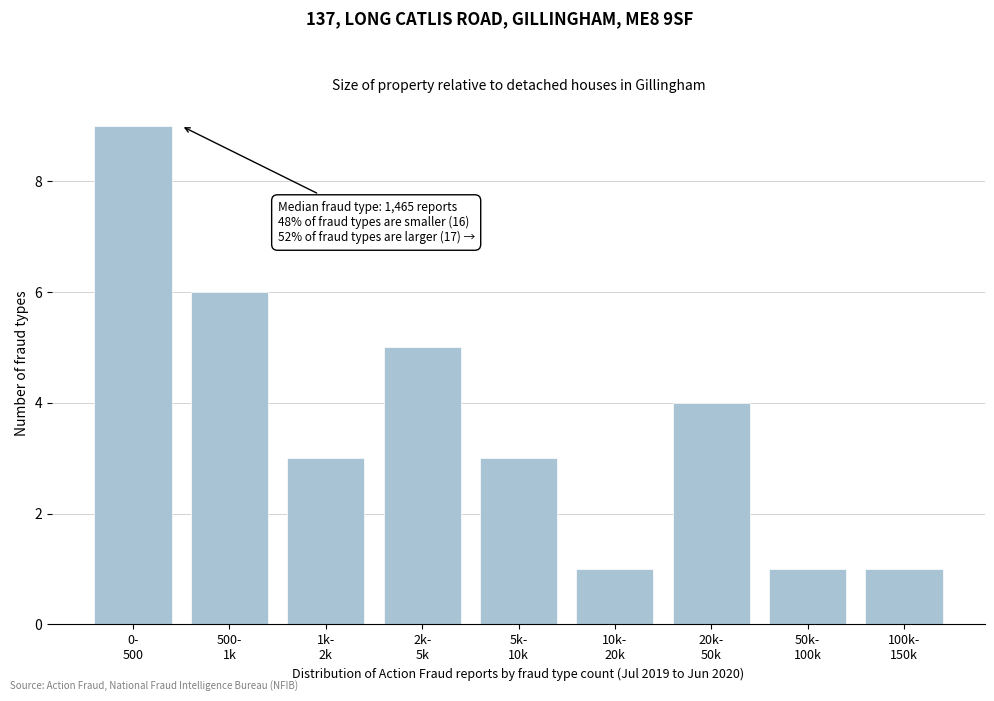

Reading left to right, transcribe all the data shown in this chart.

9	6	3	5	3	1	4	1	1